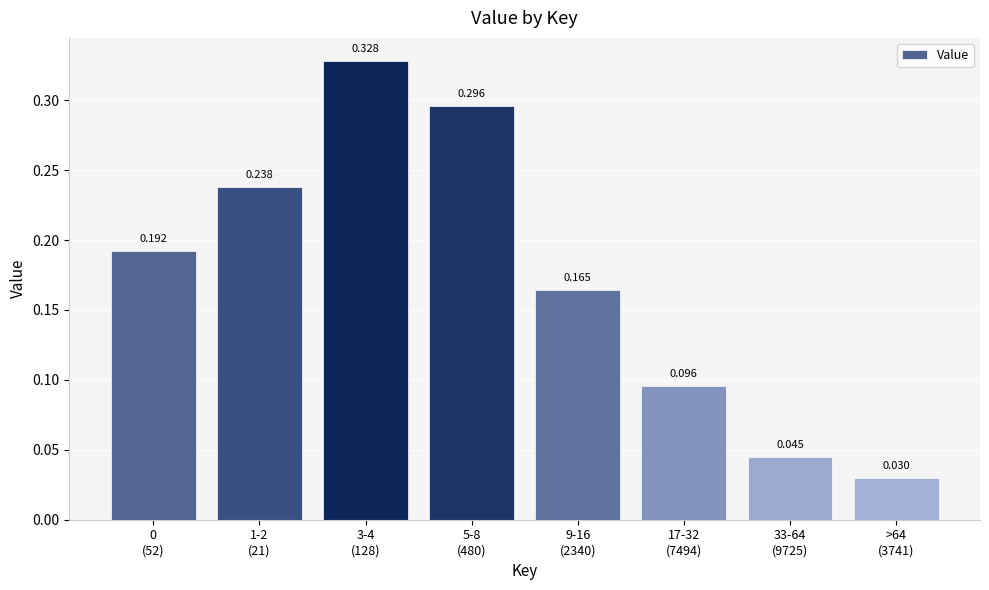

How many bars are there in total?

8